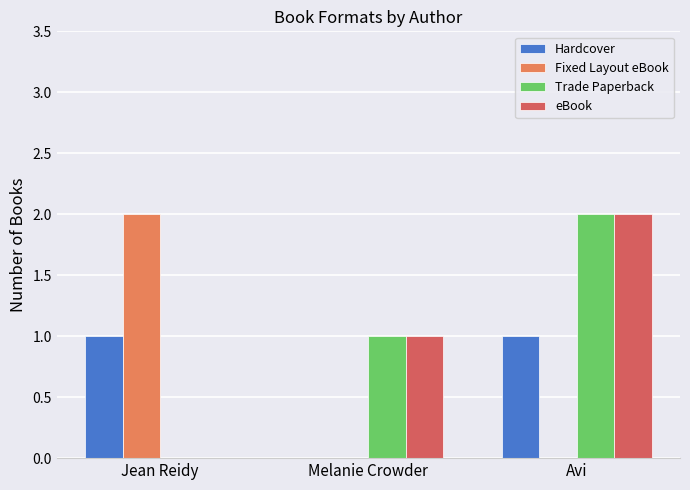

Between Melanie Crowder and Avi, which series saw the biggest shift?

Hardcover